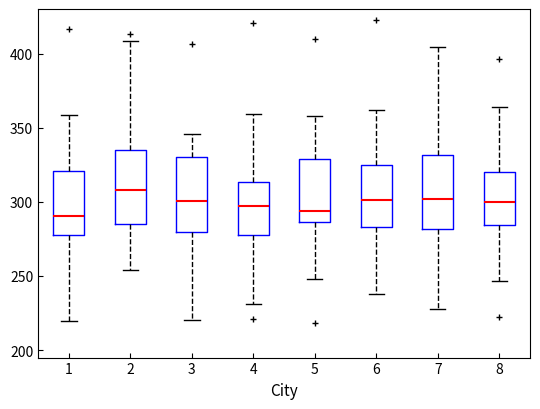

Reading left to right, read every box against the y-axis: the position of its median line, the range the box covers, and the ends of its whiskers. The values are not printed on the chart, so give them approximately, as read against the axis.

1: median 290, box 275 to 320, whiskers 220 to 360
2: median 310, box 285 to 335, whiskers 255 to 410
3: median 300, box 280 to 330, whiskers 220 to 345
4: median 295, box 280 to 315, whiskers 230 to 360
5: median 295, box 285 to 330, whiskers 250 to 360
6: median 300, box 285 to 325, whiskers 240 to 360
7: median 300, box 280 to 330, whiskers 230 to 405
8: median 300, box 285 to 320, whiskers 245 to 365